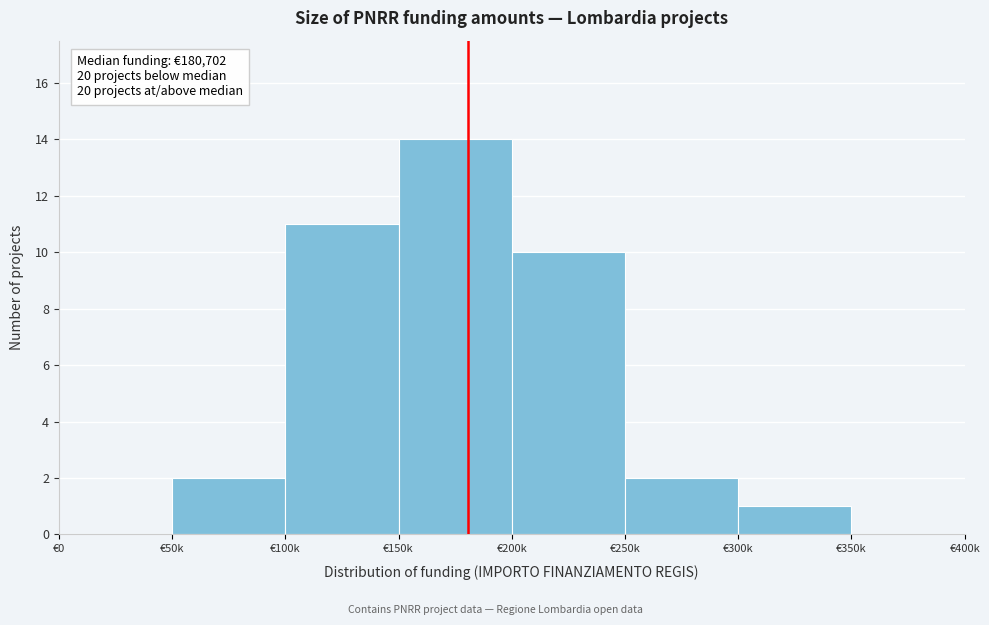

Reading left to right, extract all data points from this chart.

€0=0	€50k=2	€100k=11	€150k=14	€200k=10	€250k=2	€300k=1	€350k=0